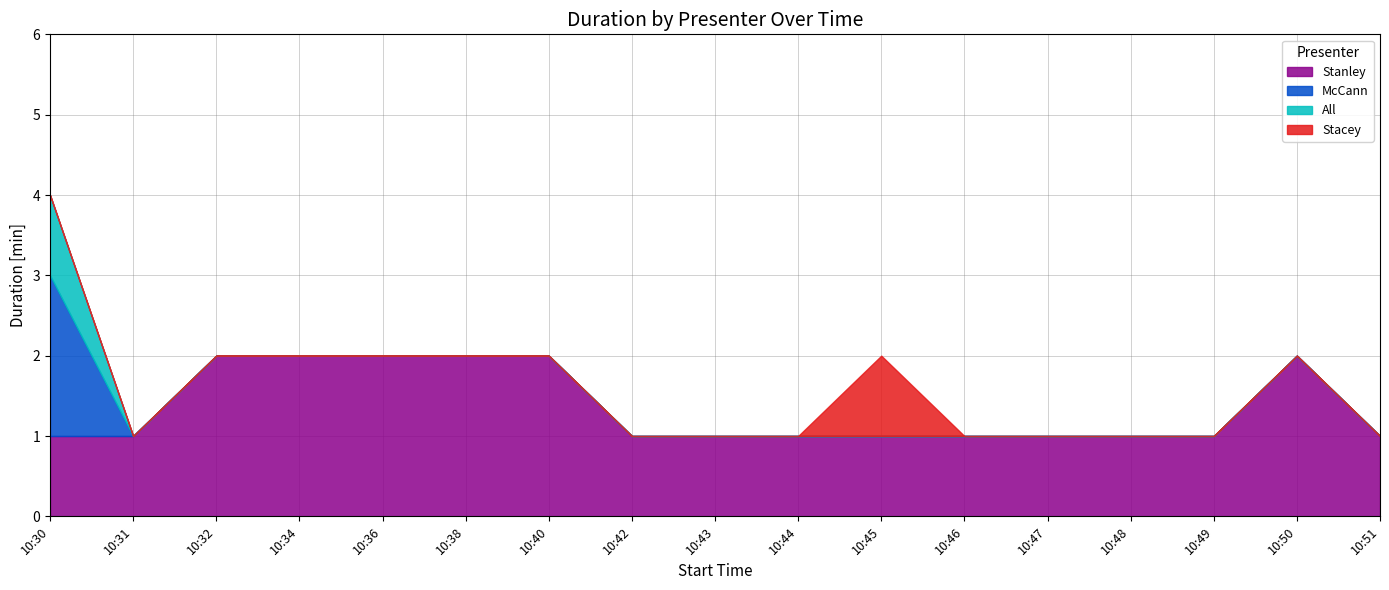

How many lines are shown in the chart?

4